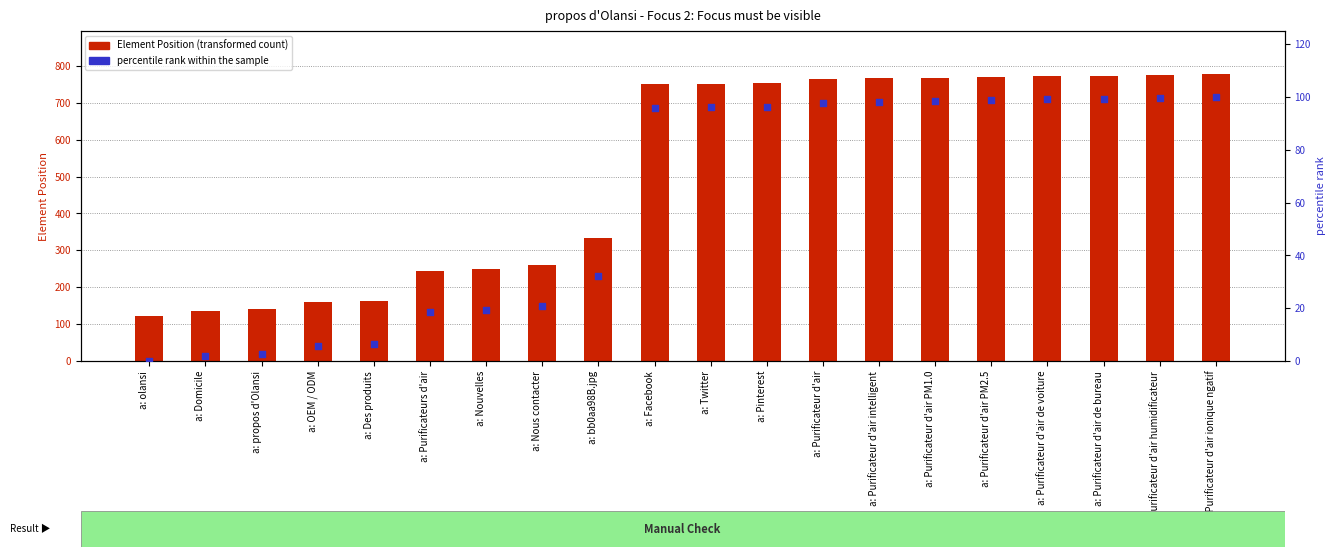

At how many categories does at least one series exceed 394?

11